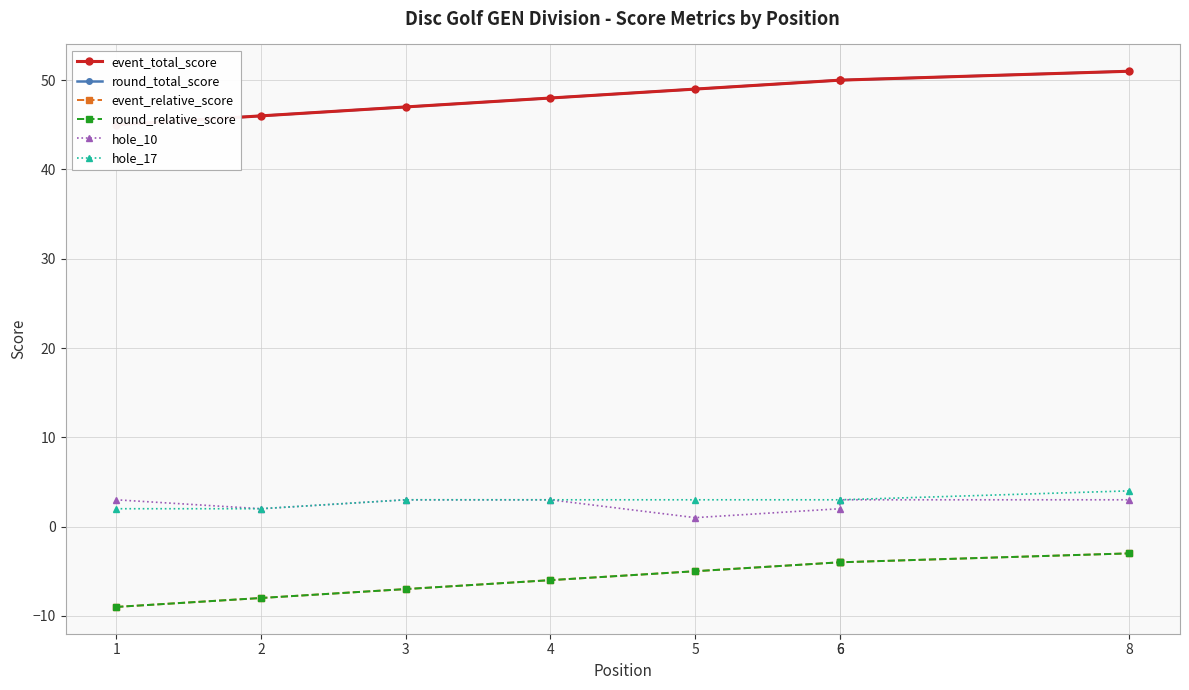

Which label corresponds to the largest value in the chart?

8